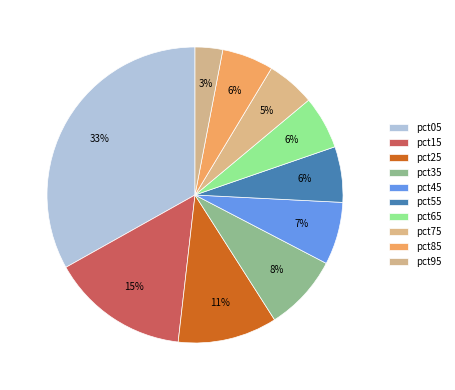

Count the number of slices in the pie.

10